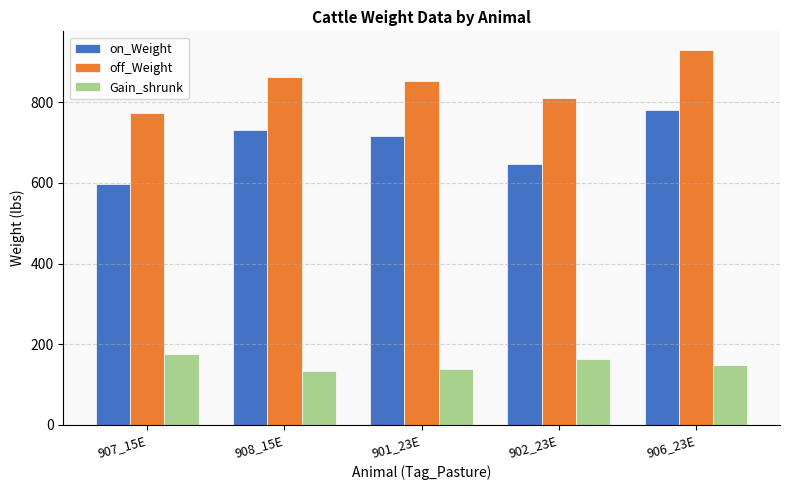

What is the label of the 3rd bar from the right?

901_23E